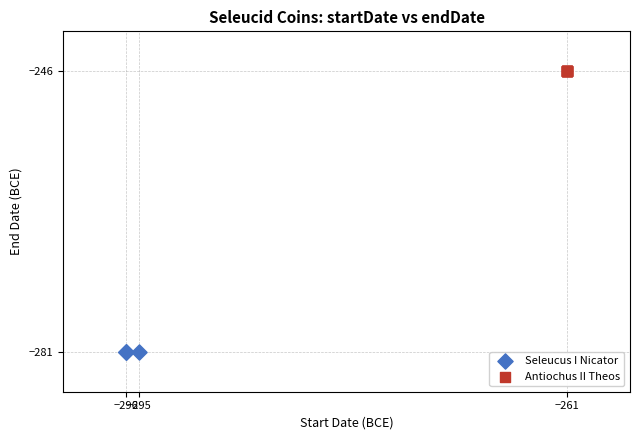

What are all the series names shown in the legend?

Seleucus I Nicator, Antiochus II Theos